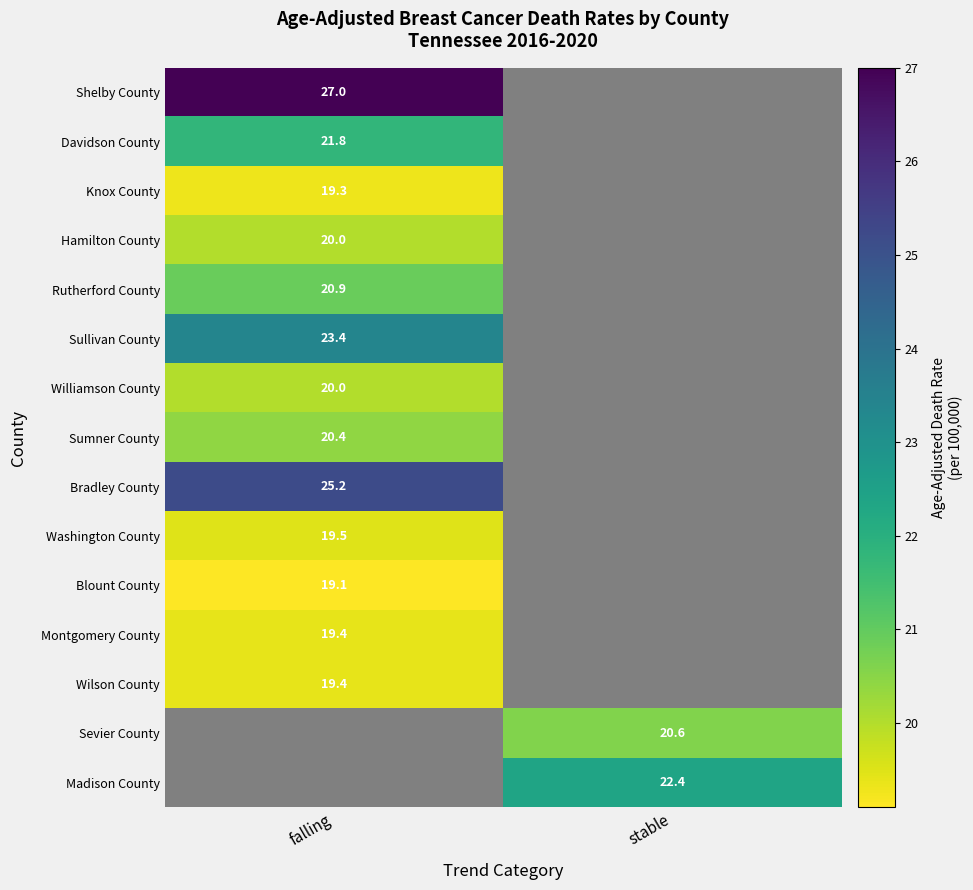

The value of Rutherford County at falling is 20.9. True or false?

True